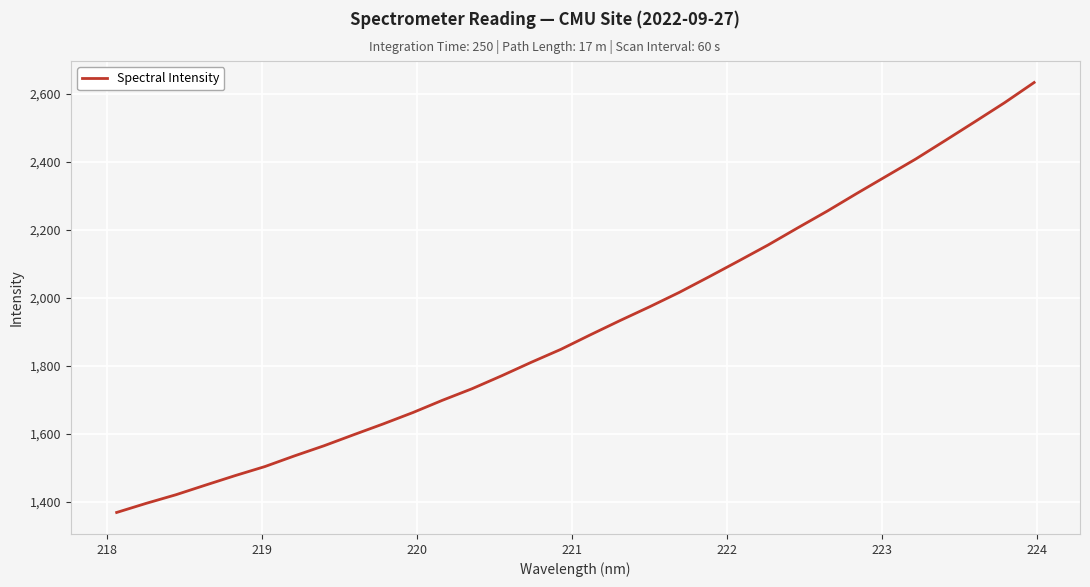

Count the number of values greater than 1892.

16